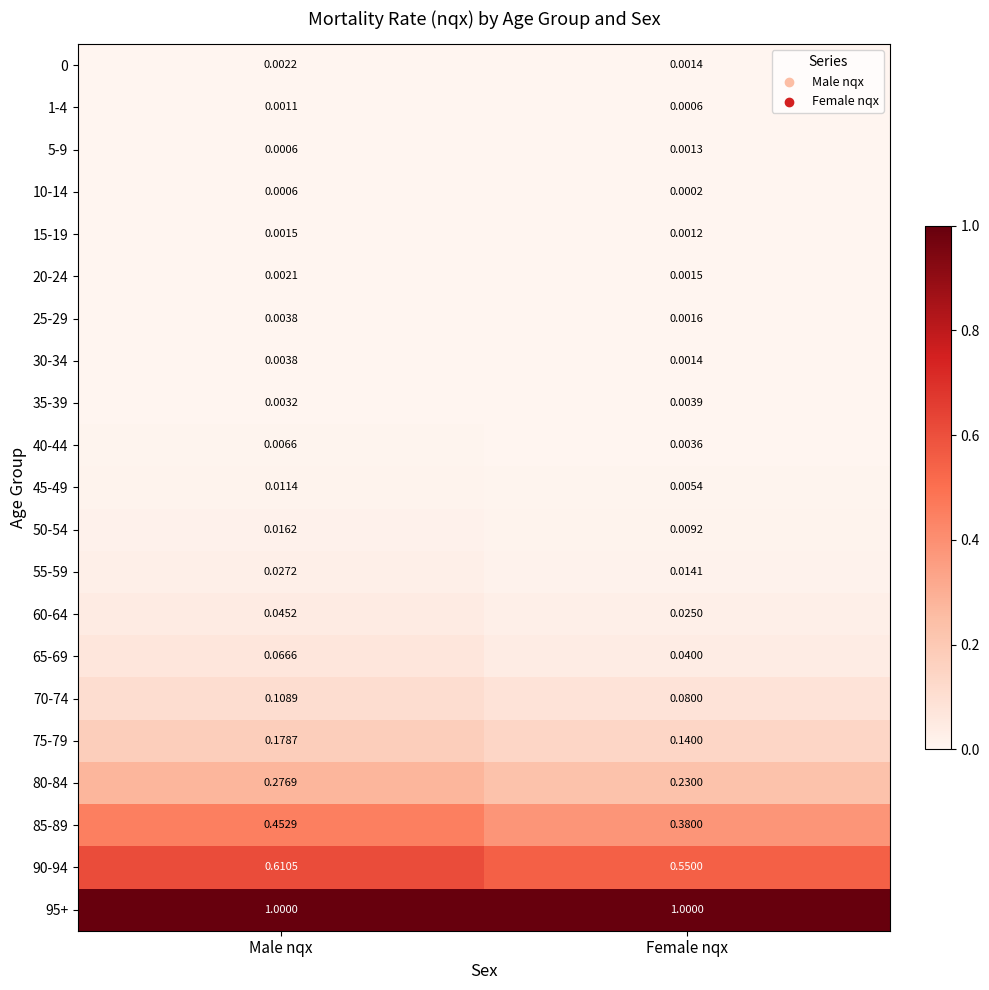

Which series changed the most between Male nqx and Female nqx?

85-89